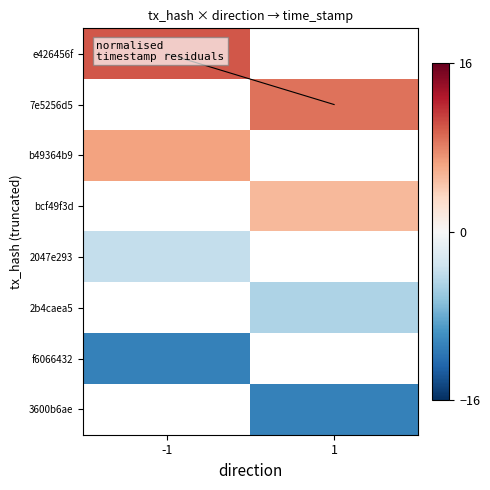

What is the difference between the highest and lowest values at -1?

20.7